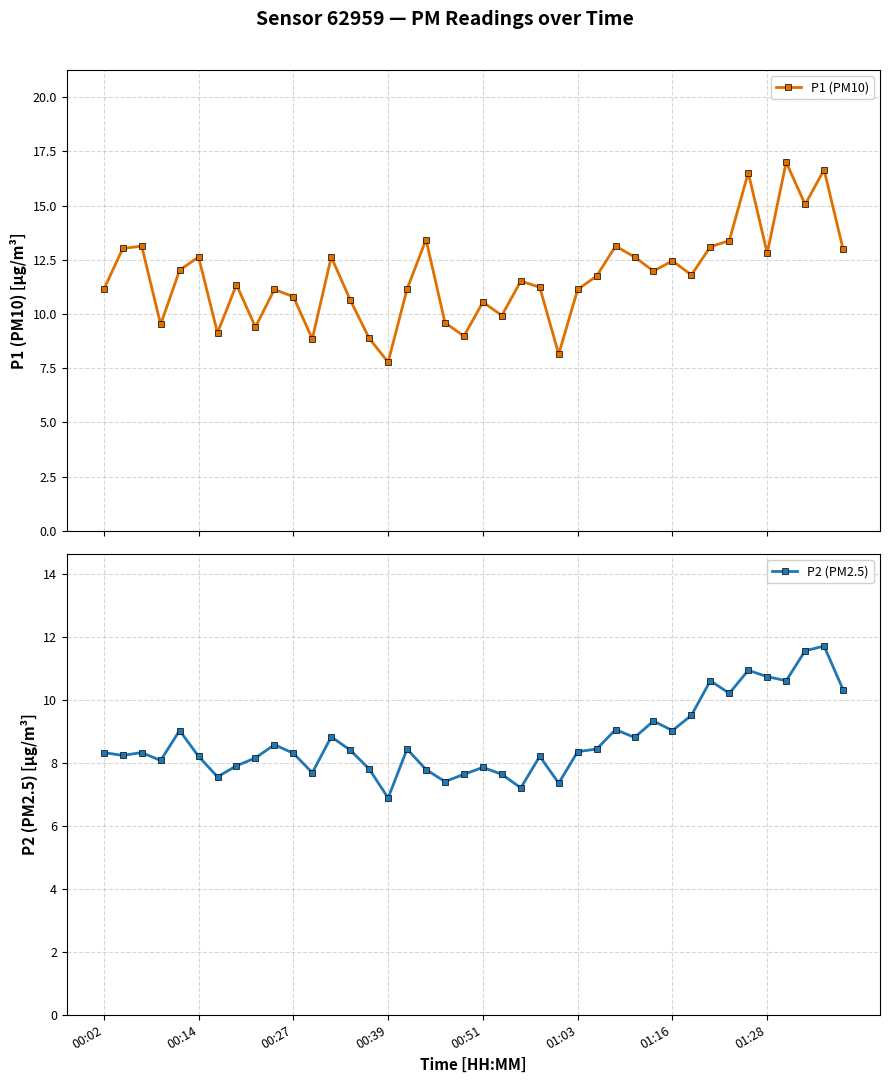

What is the highest value of the P2 (PM2.5) series?

11.7